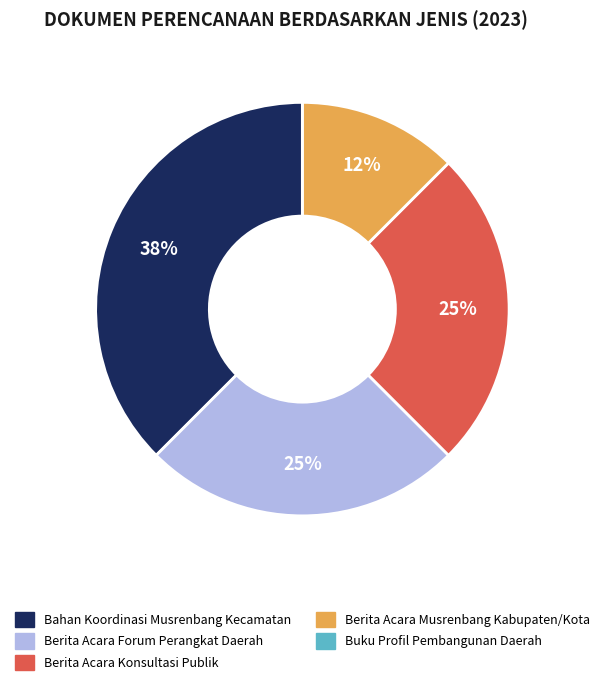

What is the largest slice in the pie chart?

Bahan Koordinasi Musrenbang Kecamatan